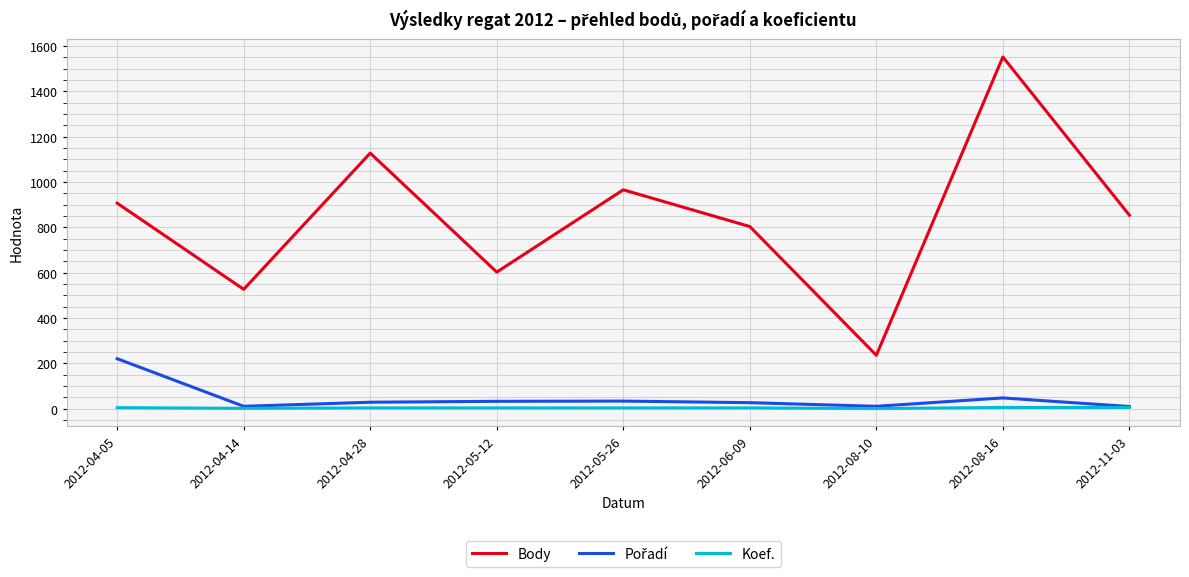

True or false: Body and Koef. cross at least once.

False